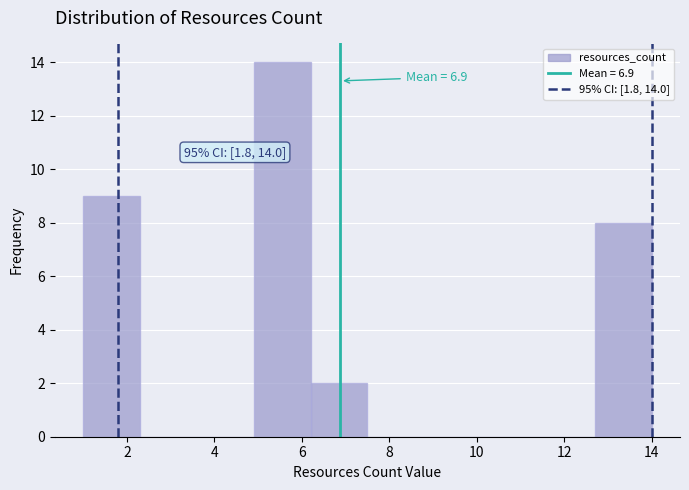

Over which range of the x-axis is the bar tallest?

4.9 to 6.2